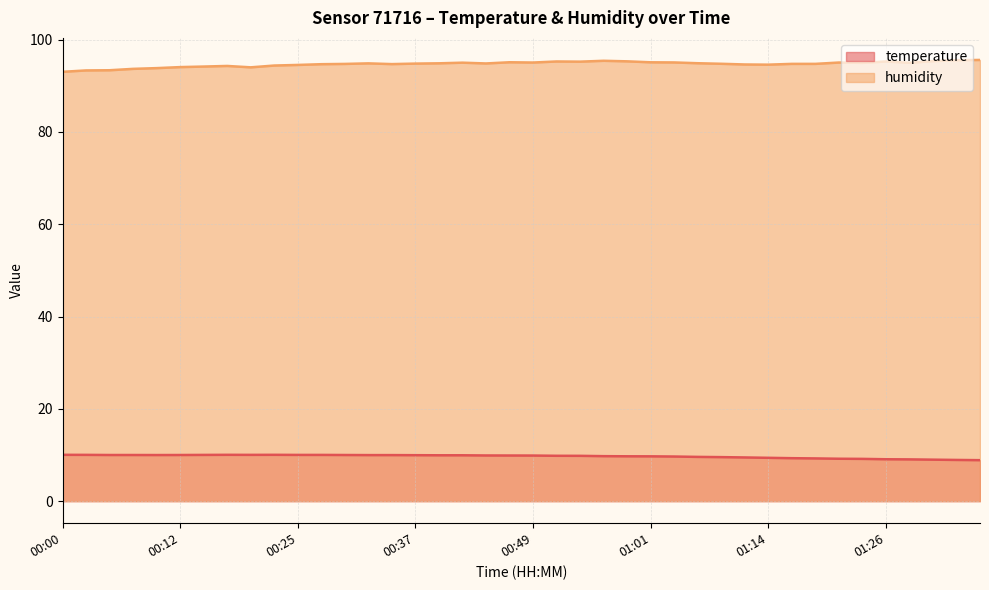

What is the difference between the second highest and minimum values in the humidity series?

2.5